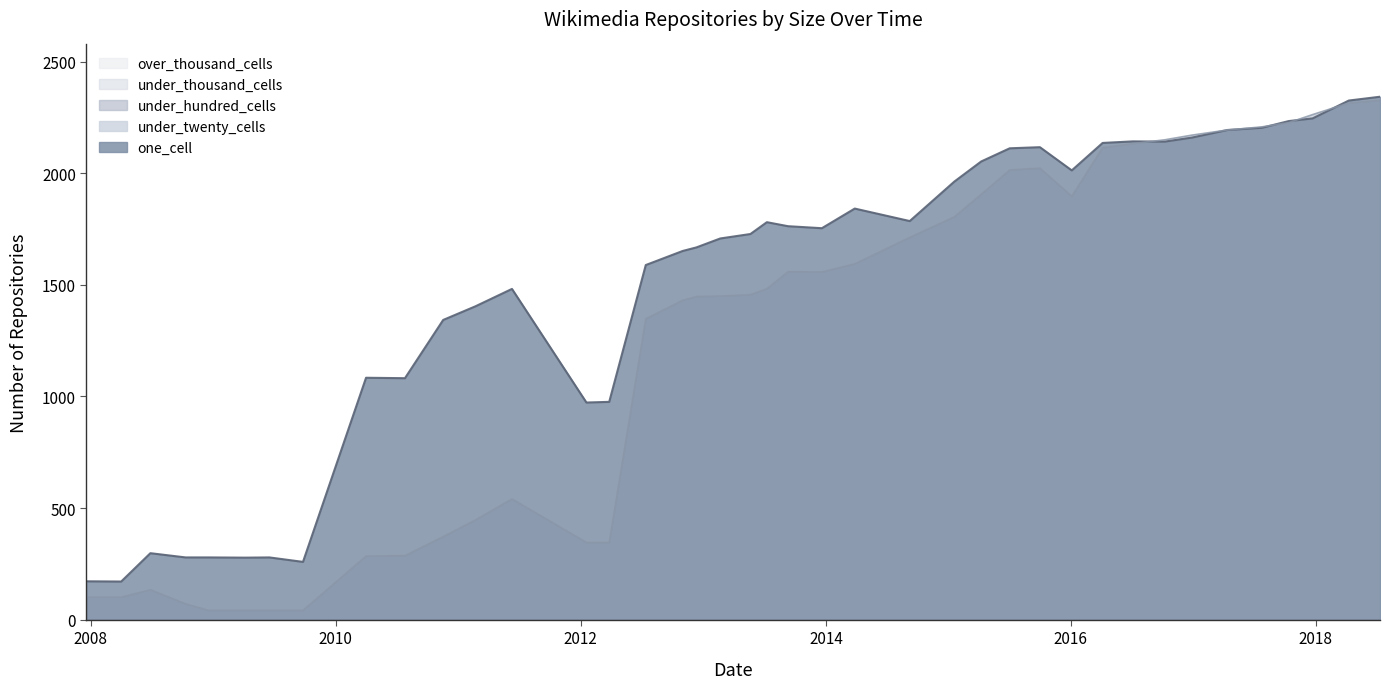

True or false: one_cell and under_thousand_cells cross at least once.

False